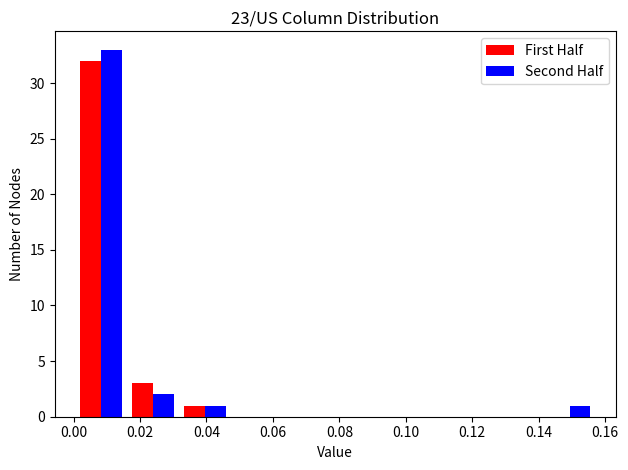

Reading left to right, list every range on the x-axis with the height of the bar of each series over it. Neither the bar edges nor the heights are printed on the chart, so give them approximately, as read against the axes.

0.000 to 0.016: First Half=32	Second Half=33
0.016 to 0.032: First Half=3	Second Half=2
0.032 to 0.048: First Half=1	Second Half=1
0.048 to 0.064: First Half=0	Second Half=0
0.064 to 0.078: First Half=0	Second Half=0
0.078 to 0.094: First Half=0	Second Half=0
0.094 to 0.110: First Half=0	Second Half=0
0.110 to 0.126: First Half=0	Second Half=0
0.126 to 0.142: First Half=0	Second Half=0
0.142 to 0.158: First Half=0	Second Half=1